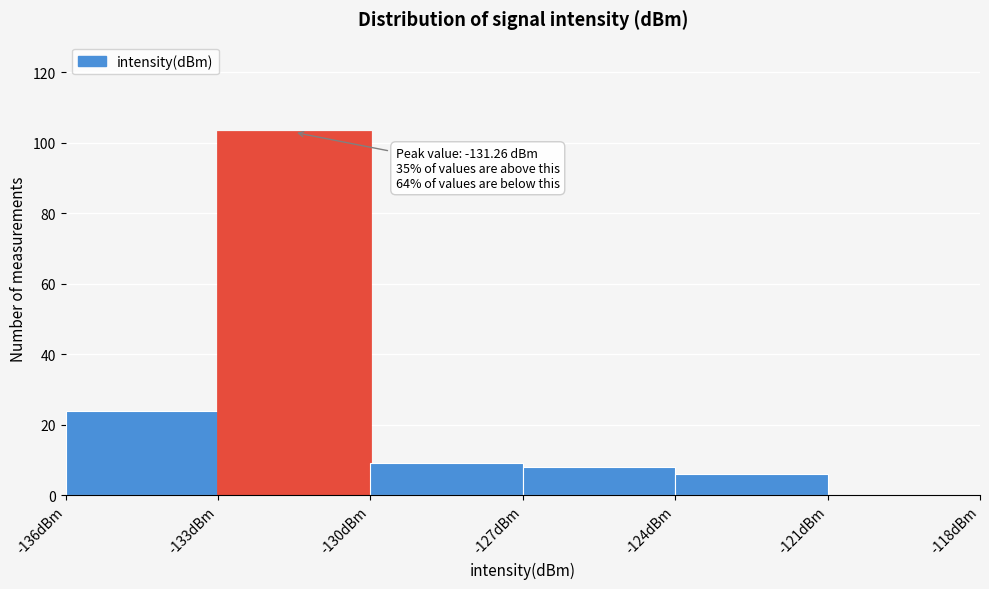

Which range on the x-axis has the tallest bar?

-133 to -130